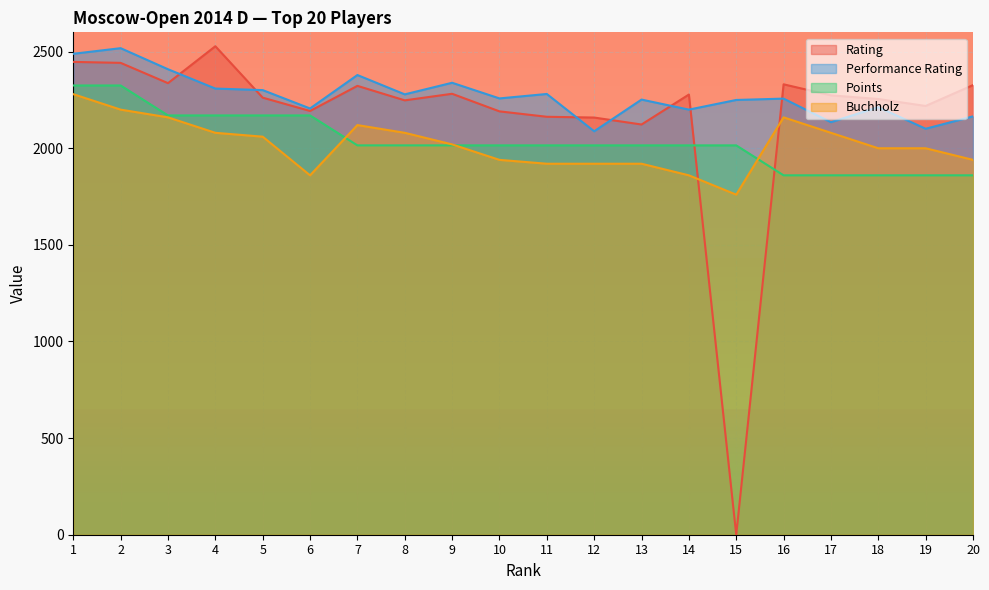

Which category has the highest value in the Rating series?

4